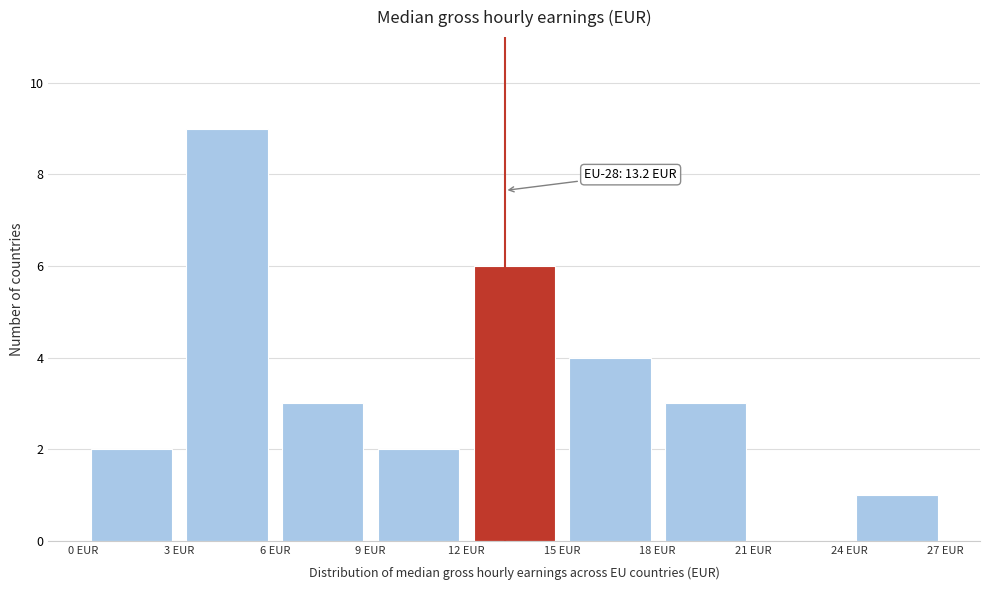

Which range on the x-axis has the tallest bar?

3 to 6